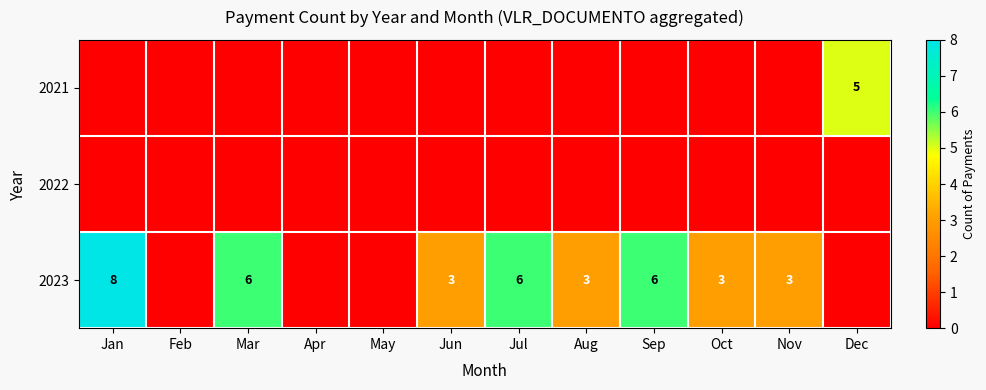

At how many categories does at least one series exceed 0?

9